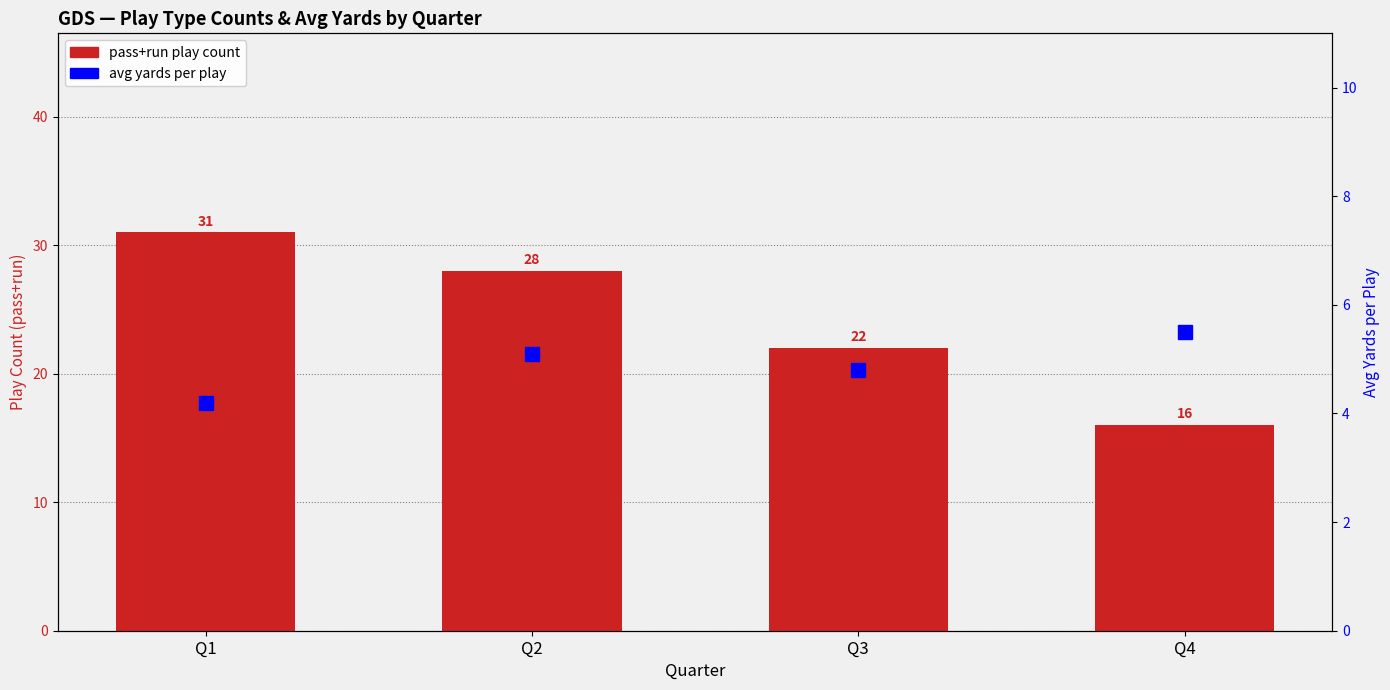

Reading right to left, extract all data points from this chart.

pass+run plays: Q4=16.0	Q3=22.0	Q2=28.0	Q1=31.0
avg yards: Q4=5.5	Q3=4.8	Q2=5.1	Q1=4.2